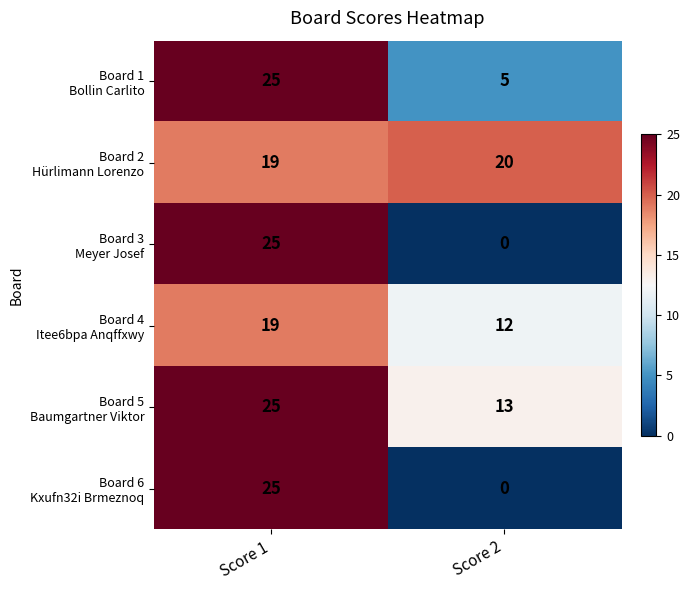

At which category does the chart reach its minimum across all series?

Score 2